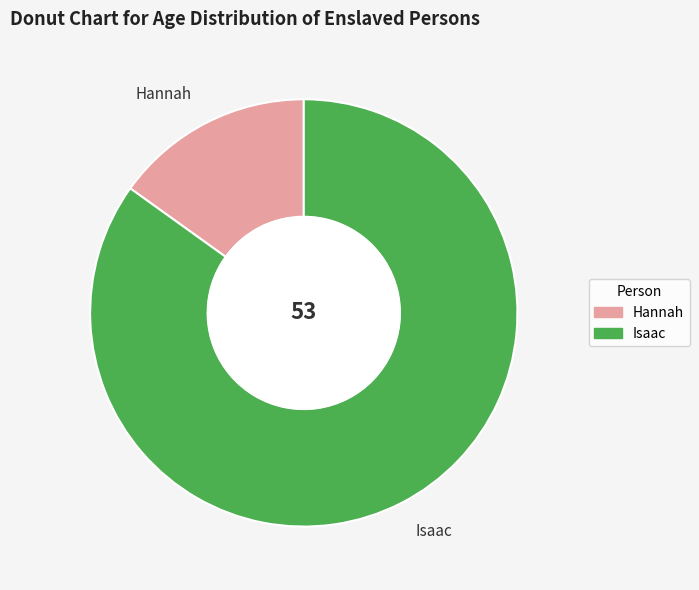

Approximately how many times larger is the value at Hannah compared to Isaac?

0.2